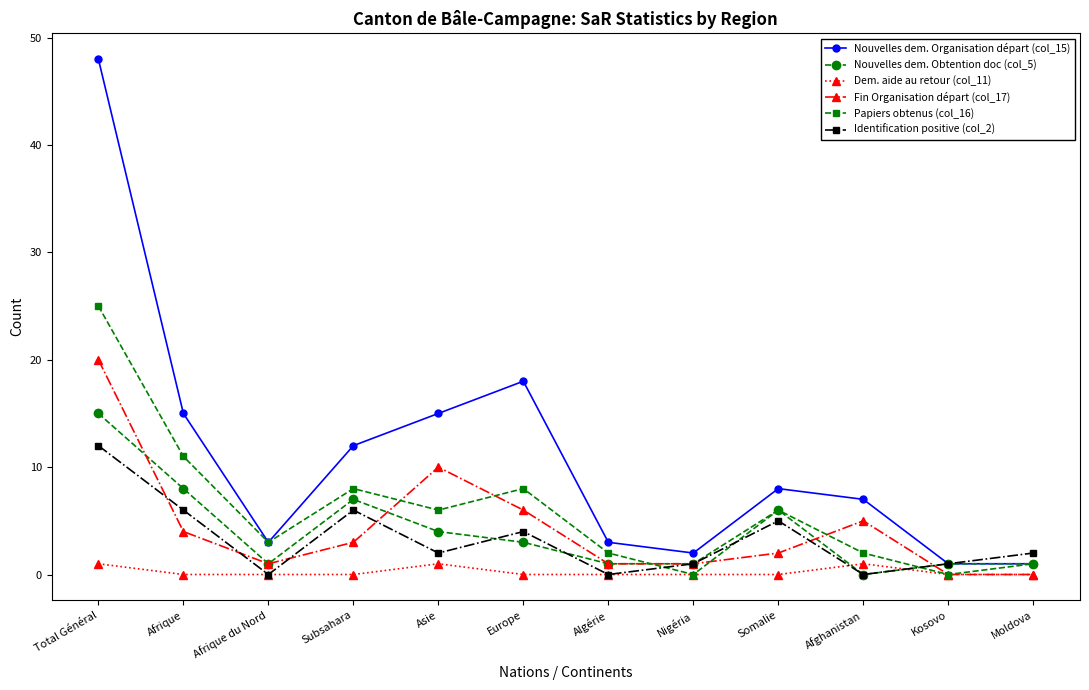

Reading left to right, what are all the values shown in this chart?

Nouvelles dem. Organisation départ (col_15): 48	15	3	12	15	18	3	2	8	7	1	1
Nouvelles dem. Obtention doc (col_5): 15	8	1	7	4	3	1	1	6	0	1	1
Dem. aide au retour (col_11): 1	0	0	0	1	0	0	0	0	1	0	0
Fin Organisation départ (col_17): 20	4	1	3	10	6	1	1	2	5	0	0
Papiers obtenus (col_16): 25	11	3	8	6	8	2	0	6	2	0	1
Identification positive (col_2): 12	6	0	6	2	4	0	1	5	0	1	2